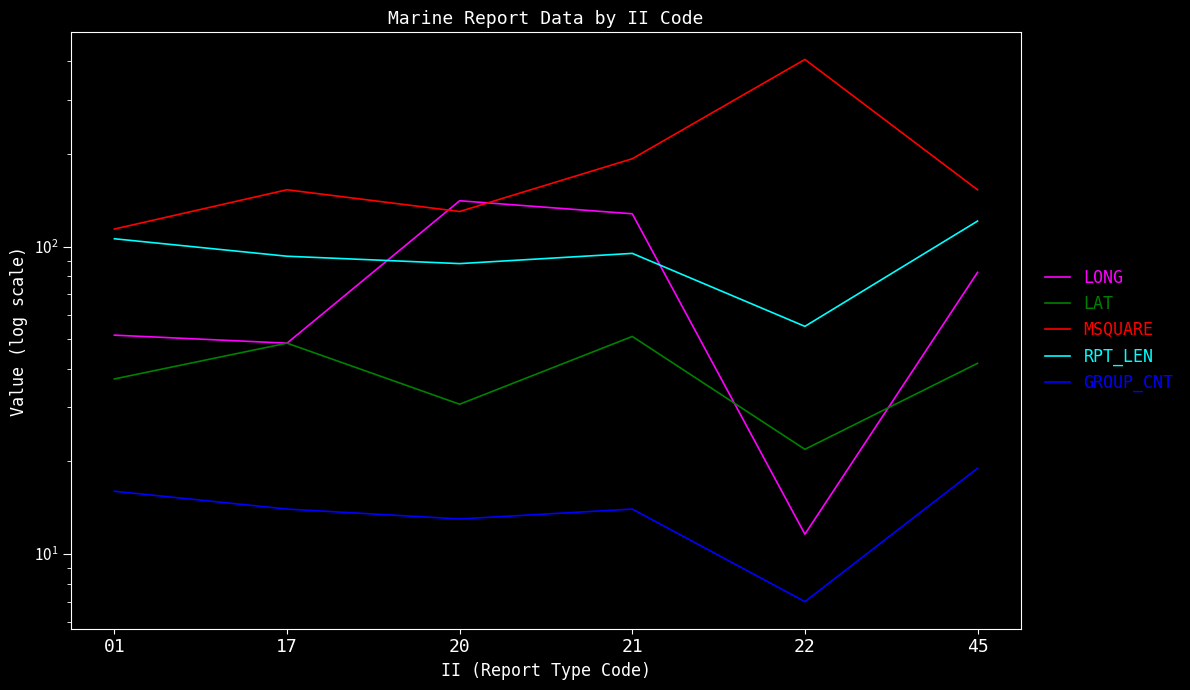

What is the maximum value for RPT_LEN?

121.0